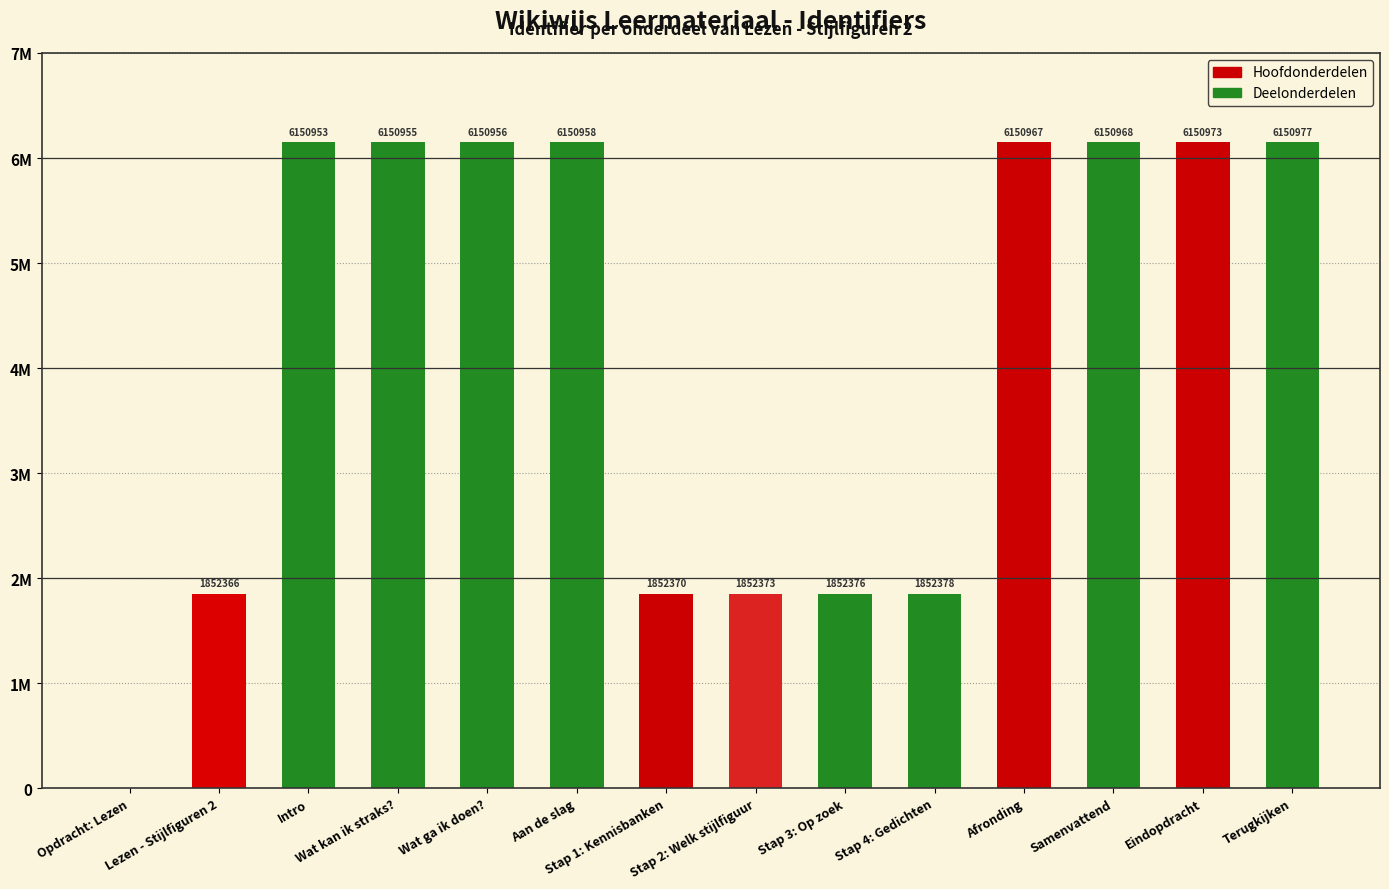

Are the bars horizontal?

No